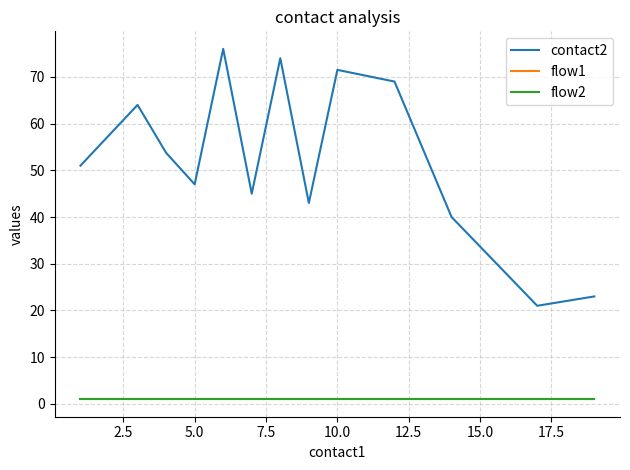

Does the chart have visible grid lines?

Yes